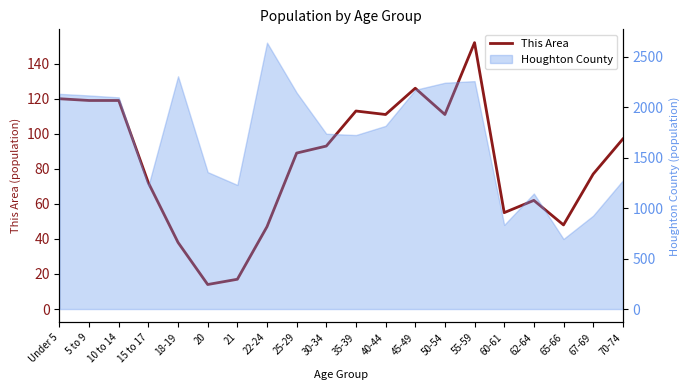

What is the smallest value displayed?

14